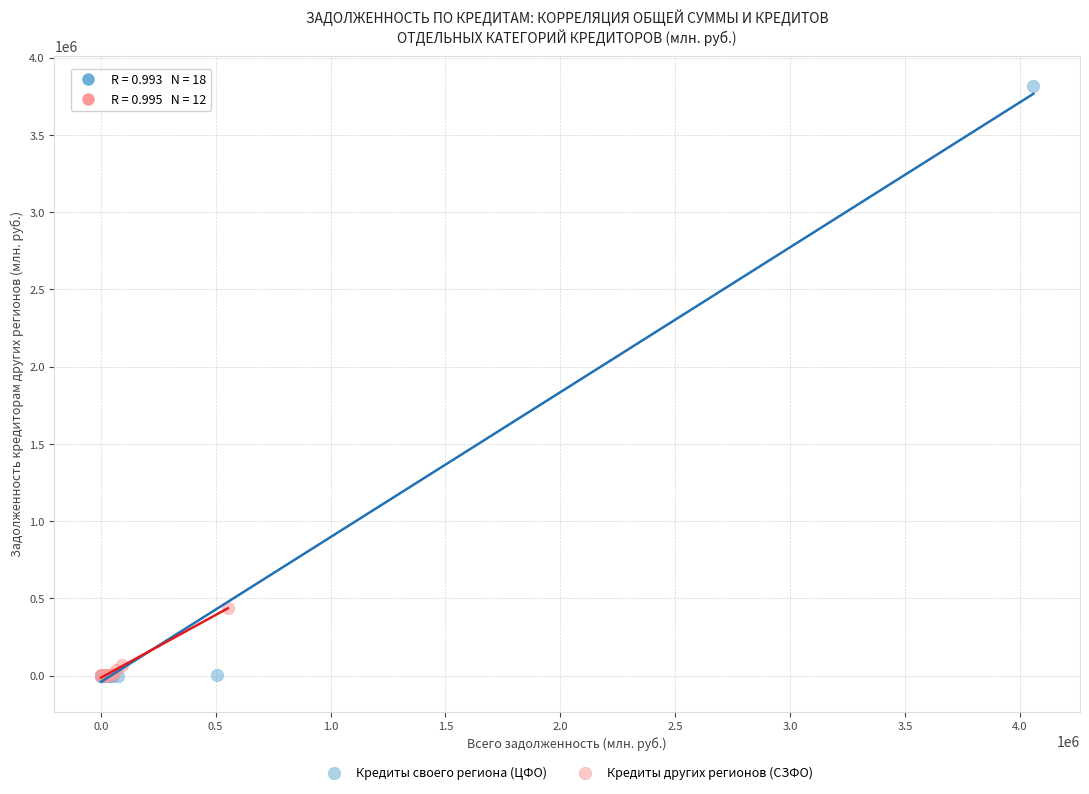

What are all the series names shown in the legend?

Кредиты своего региона (ЦФО), Кредиты других регионов (СЗФО)